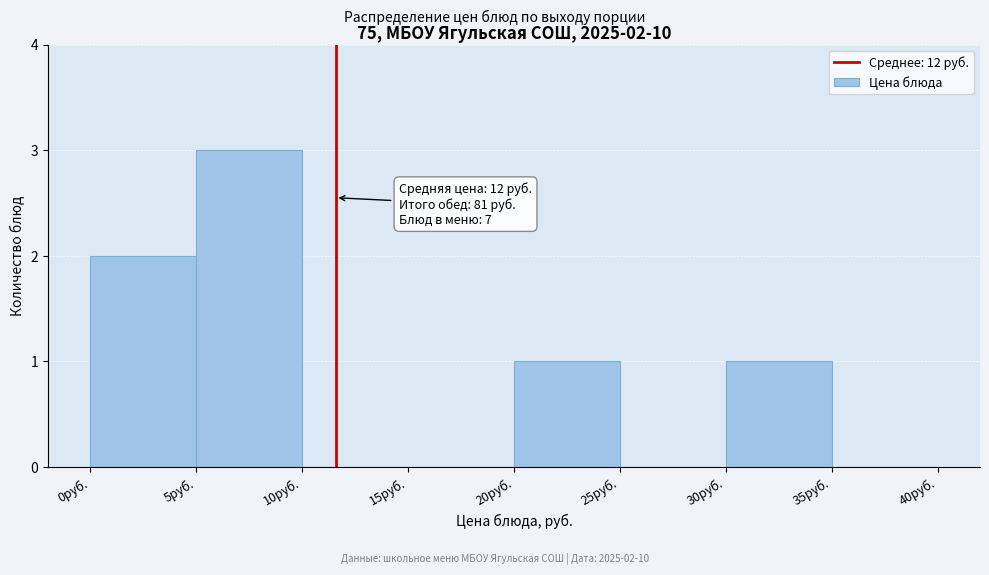

Over which range of the x-axis is the bar tallest?

5 to 10